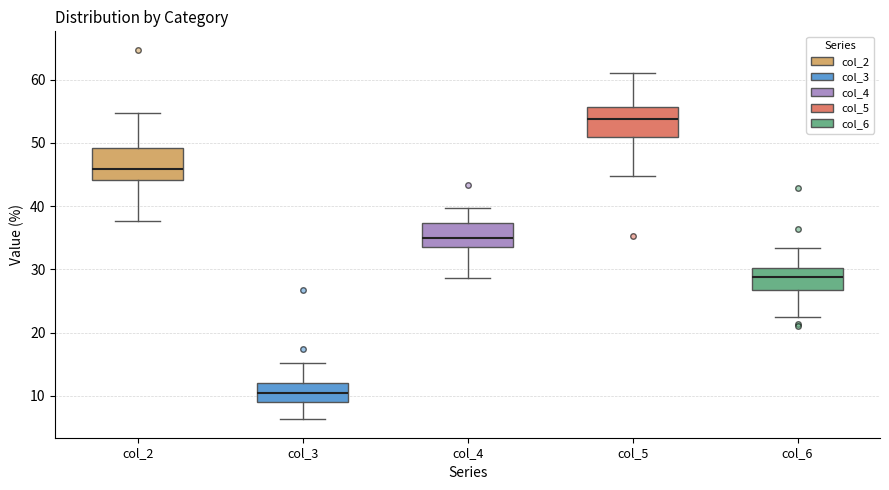

Where is the upper edge of the box for col_5 on the y-axis? The values are not printed on the chart, so give them approximately, as read against the axis.

56